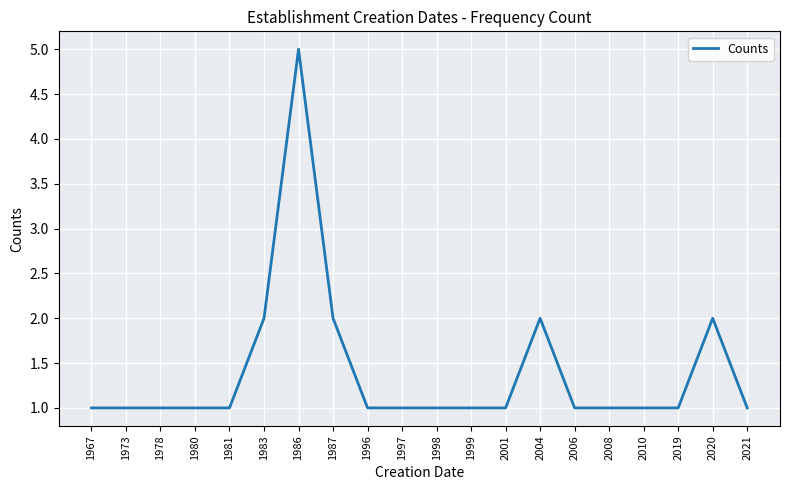

Is it true that the value at 1980 is 1?

True